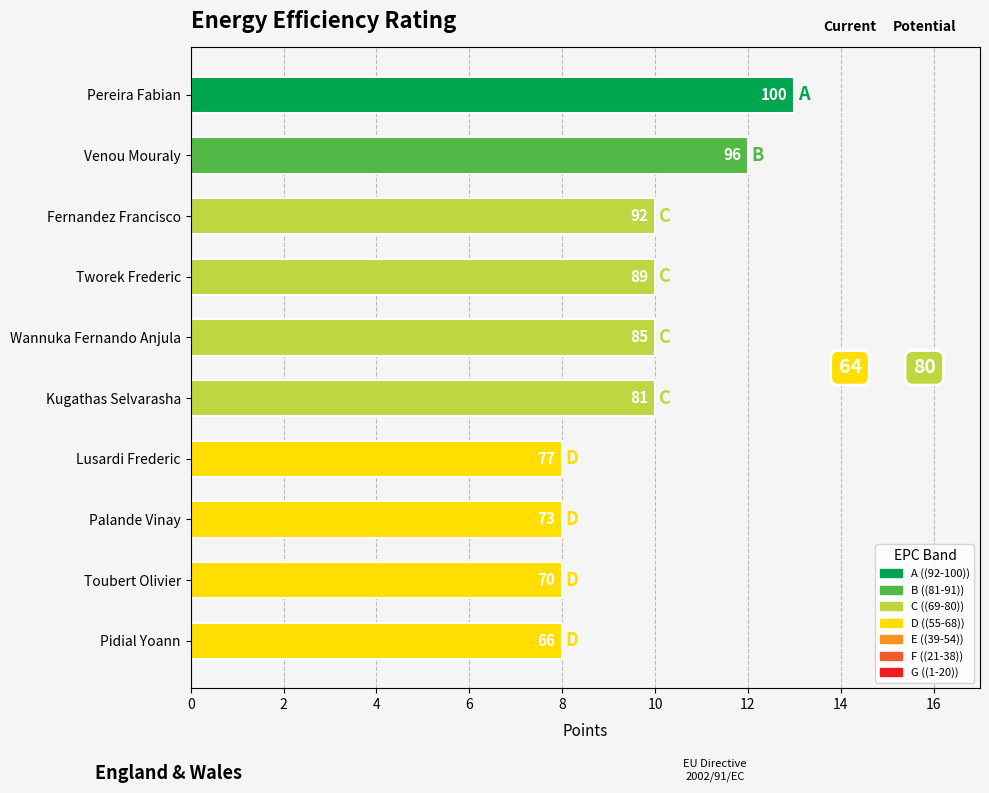

Does the chart contain any negative values?

No